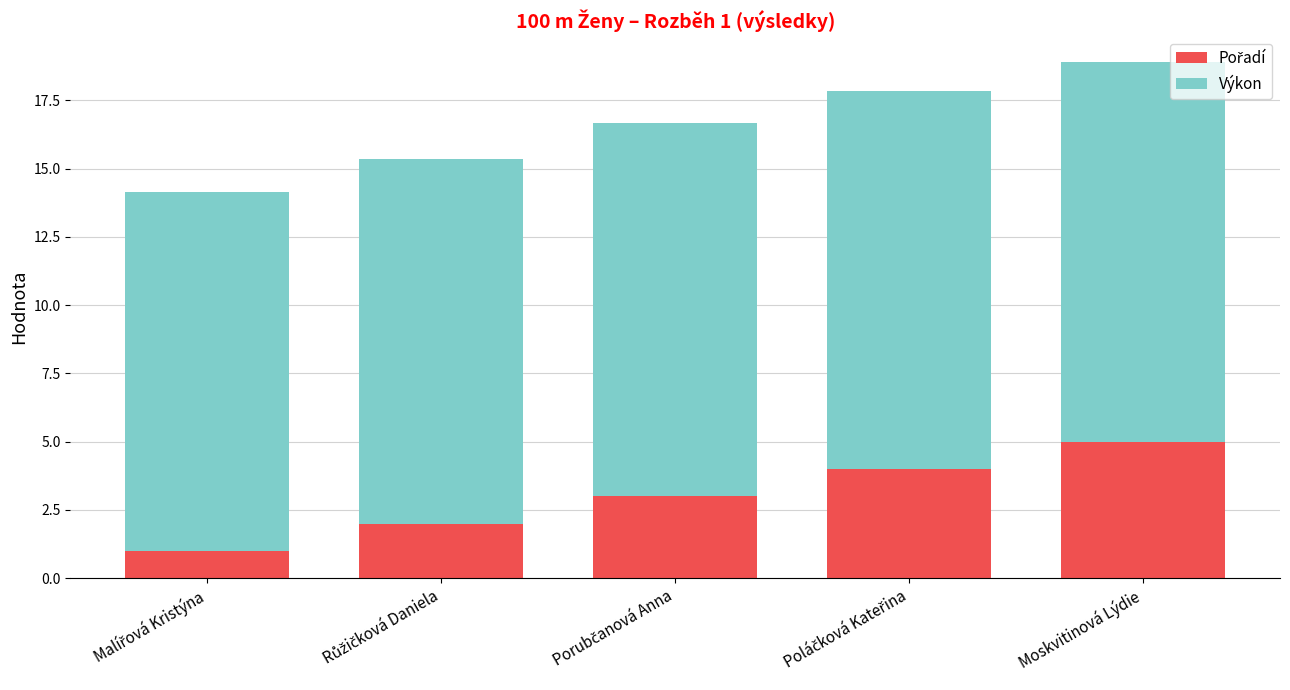

At which category is the sum across all series the highest?

Moskvitinová Lýdie